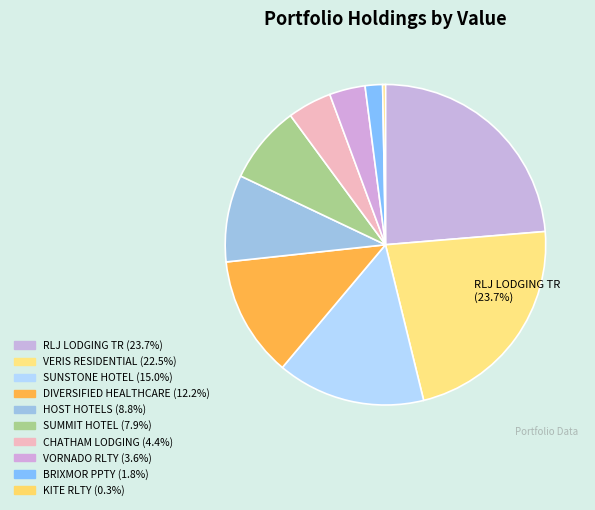

To the nearest percent, what portion does SUNSTONE HOTEL INVS INC NEW represent?

15%